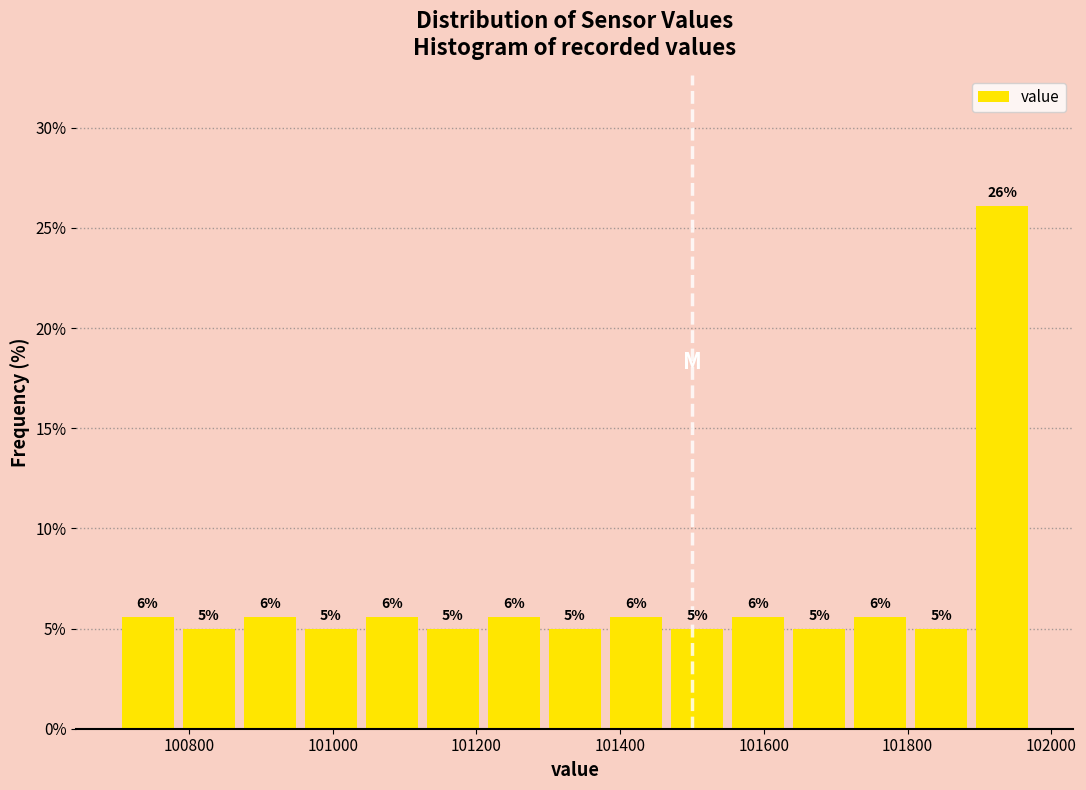

Over which range of the x-axis is the bar tallest?

101880 to 101980